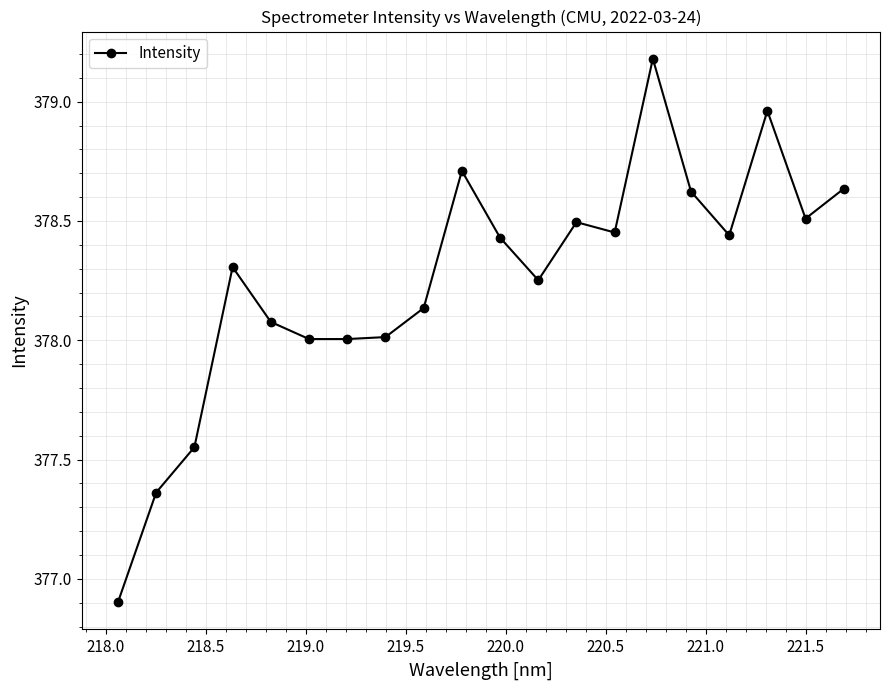

What is the minimum value shown in the chart?

376.9